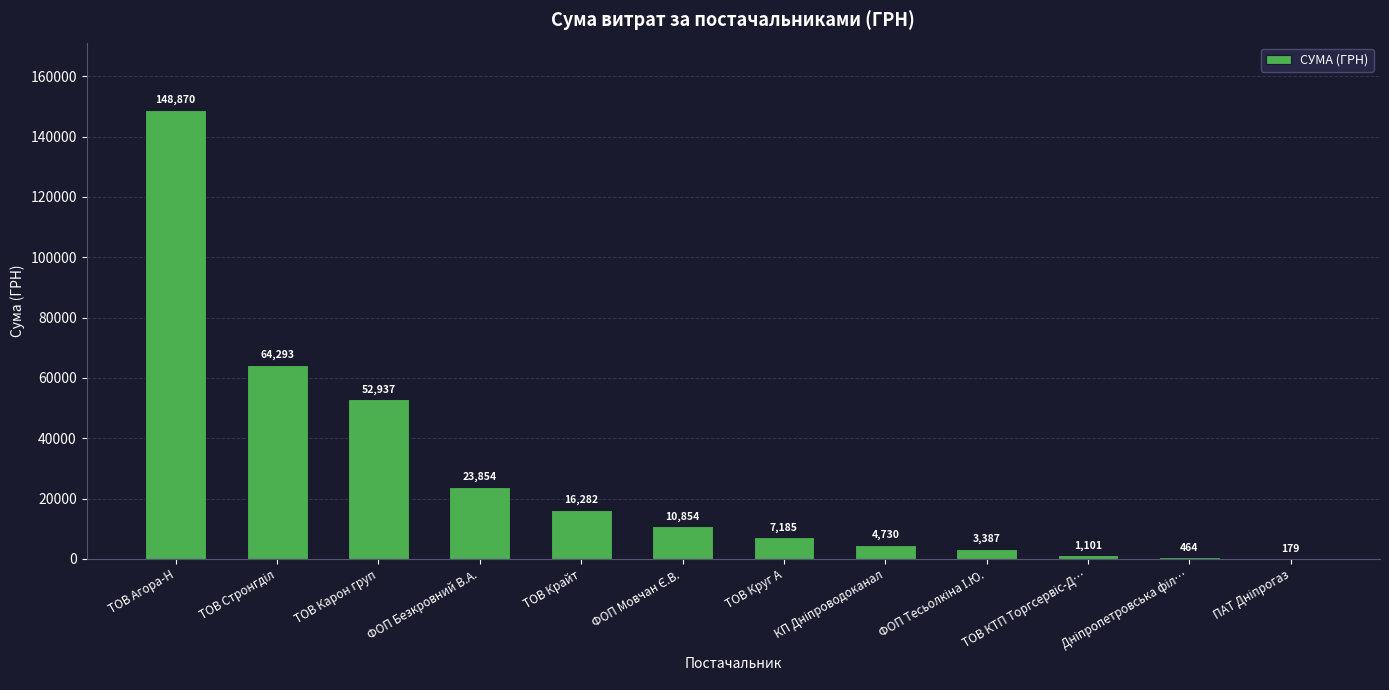

What is the sum of all values?

334136.7